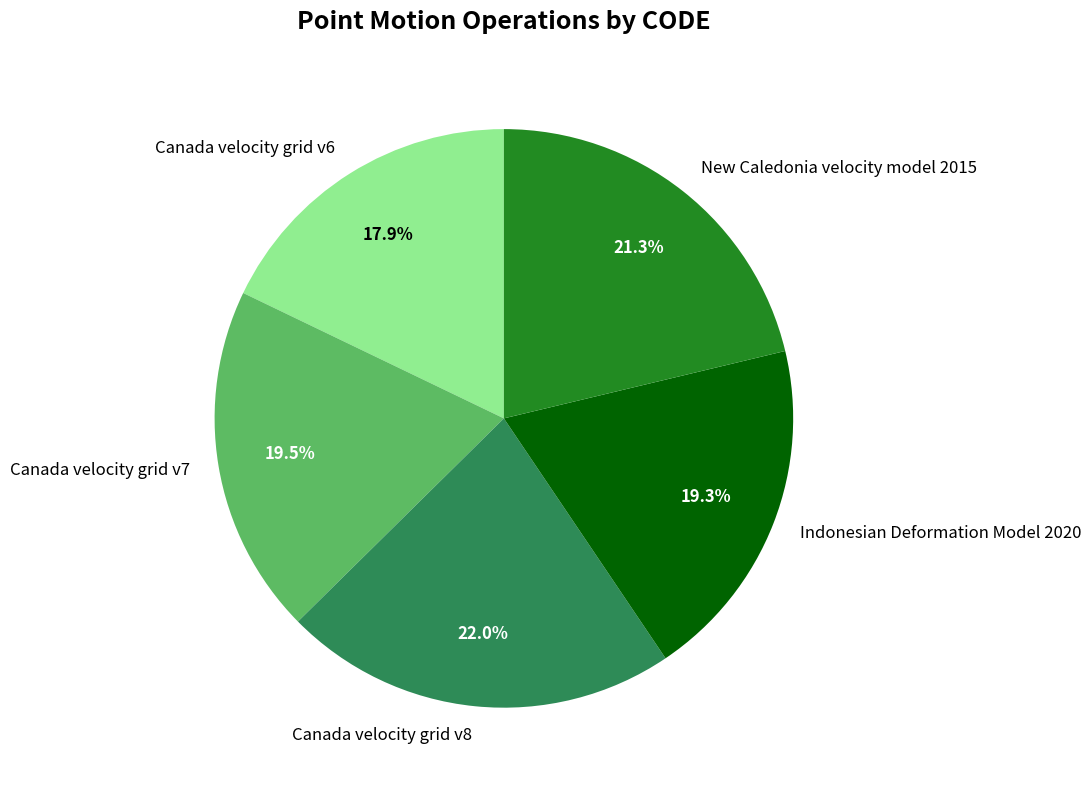

True or false: Canada velocity grid v7 accounts for 25% of the total.

False